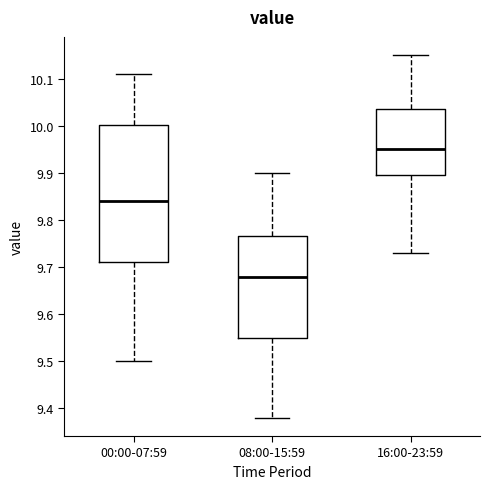

Where does the upper whisker of the box for 00:00-07:59 end on the y-axis? The values are not printed on the chart, so give them approximately, as read against the axis.

10.11